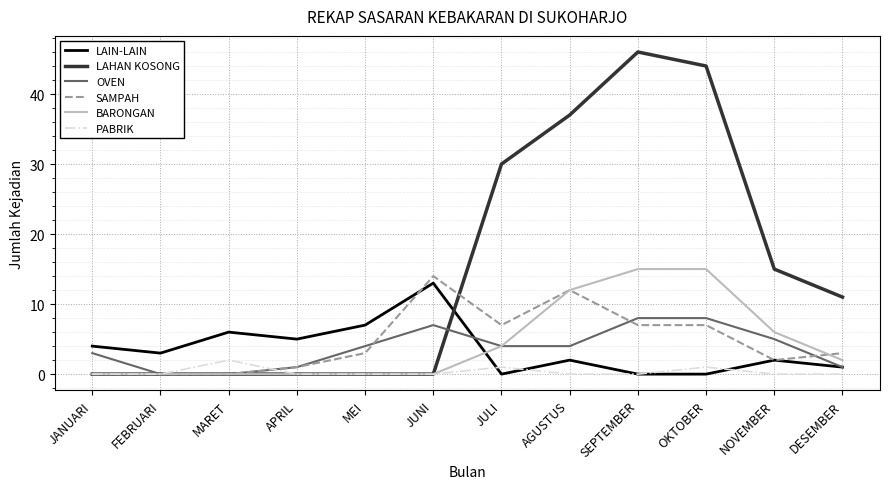

Rank the series by their maximum value, from highest to lowest.

LAHAN KOSONG, BARONGAN, SAMPAH, LAIN-LAIN, OVEN, PABRIK